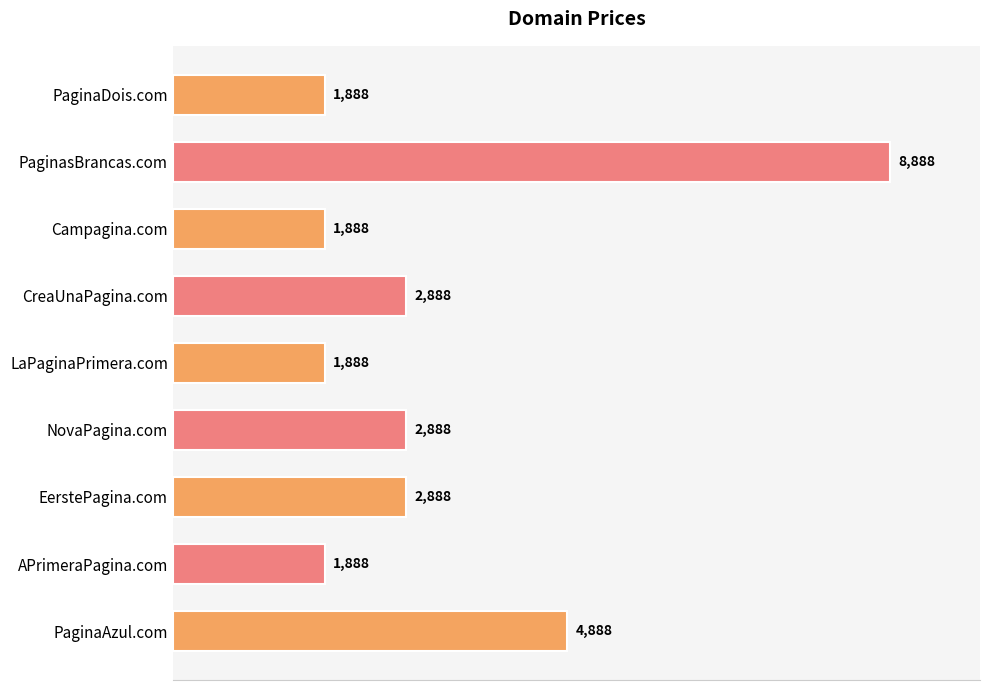

How many bars are there in total?

9